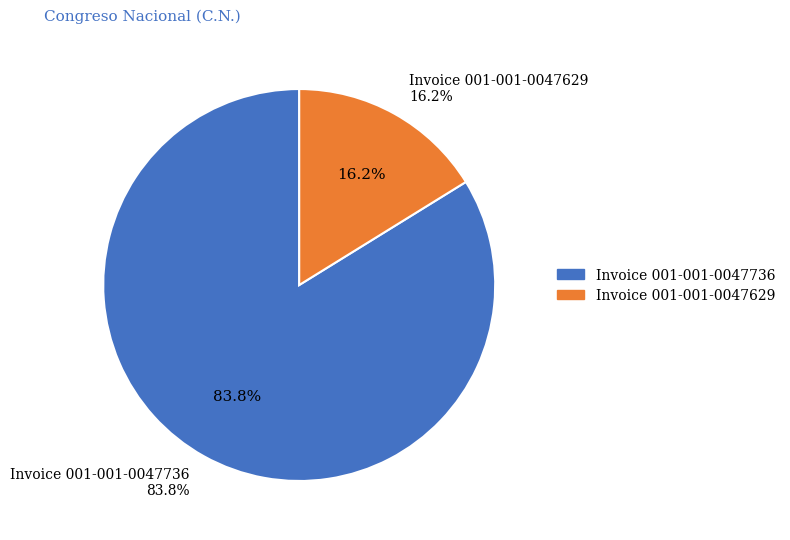

True or false: PROVISIÓN DE ARTICULOS SANITARIOS (001-001-0047736) accounts for 84% of the total.

True